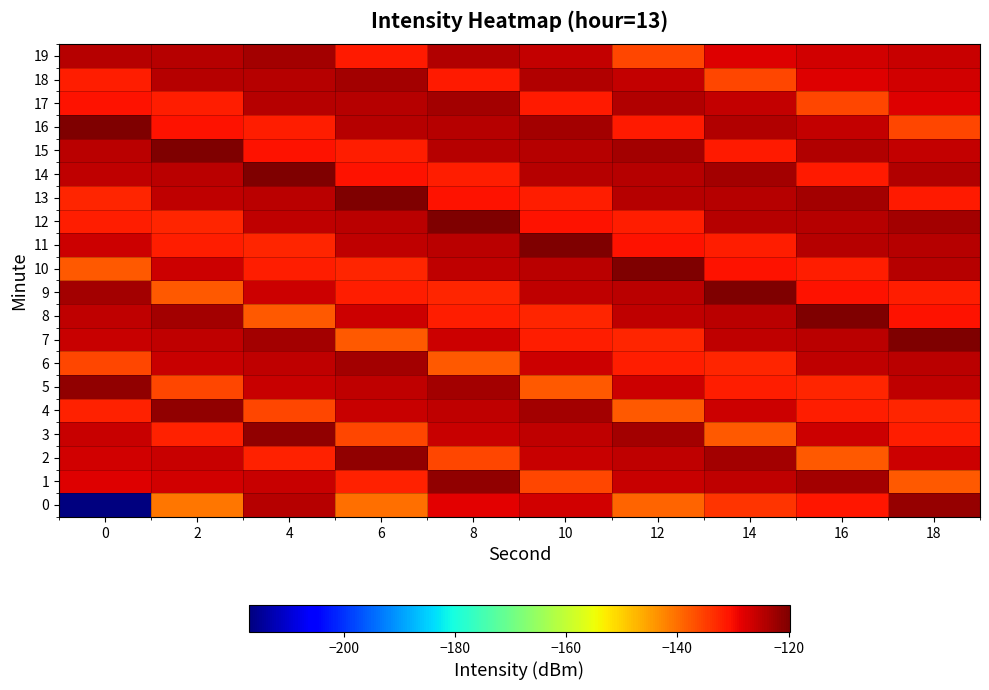

At 18, list the series in order from smallest to largest.

1, 16, 4, 9, 3, 13, 8, 17, 18, 2, 19, 15, 5, 6, 10, 11, 14, 12, 0, 7